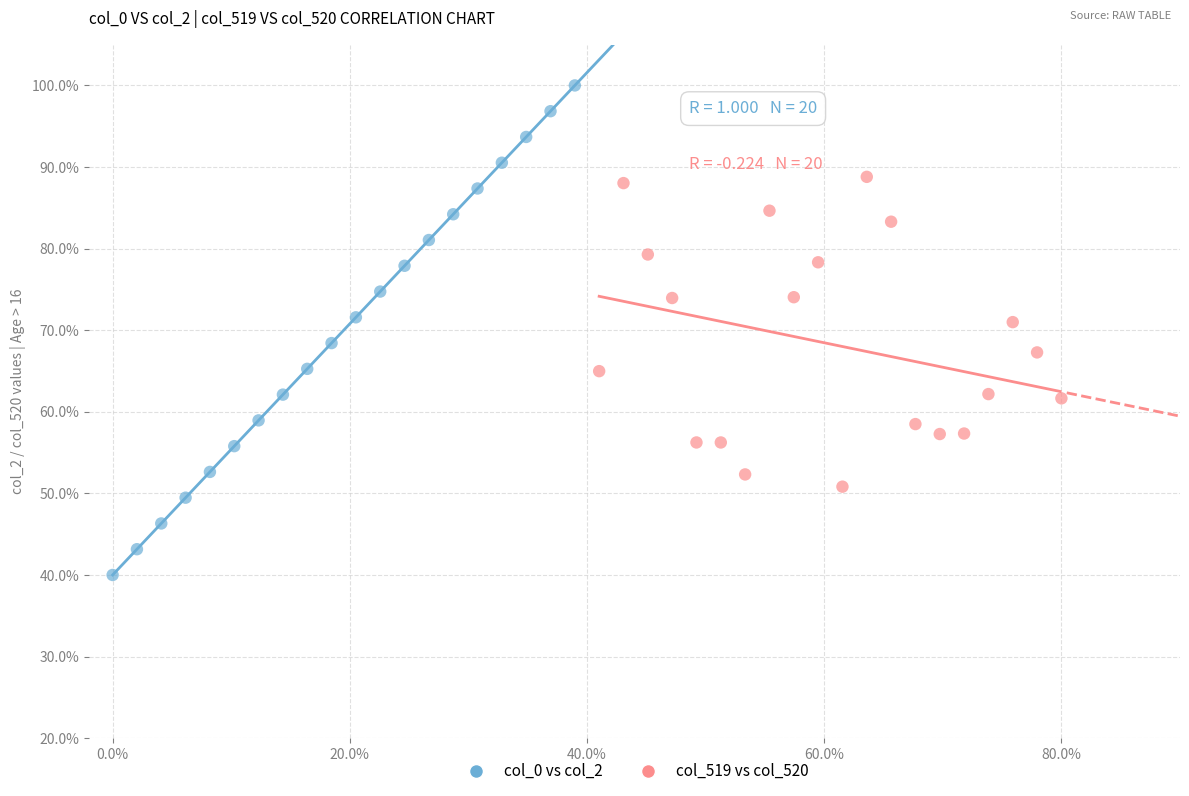

Which series contains the lowest Y value?

col_0 vs col_2